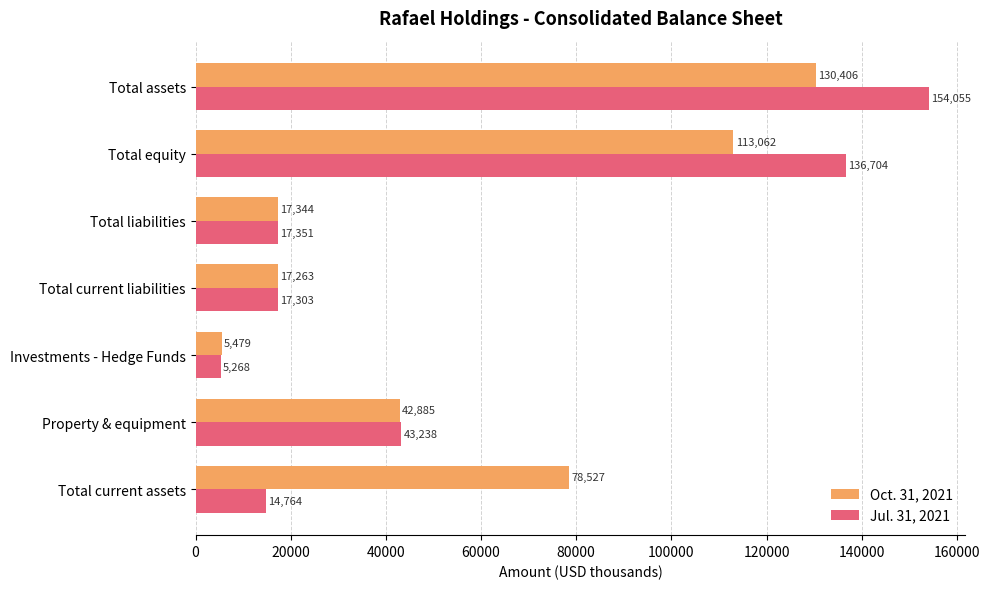

Rank the series by their maximum value, from highest to lowest.

Jul. 31, 2021, Oct. 31, 2021